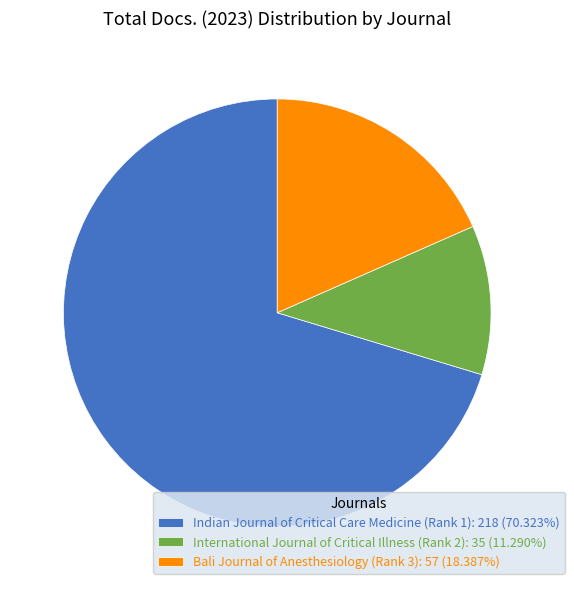

Which category has the smallest portion of the pie?

International Journal of Critical Illness (Rank 2)